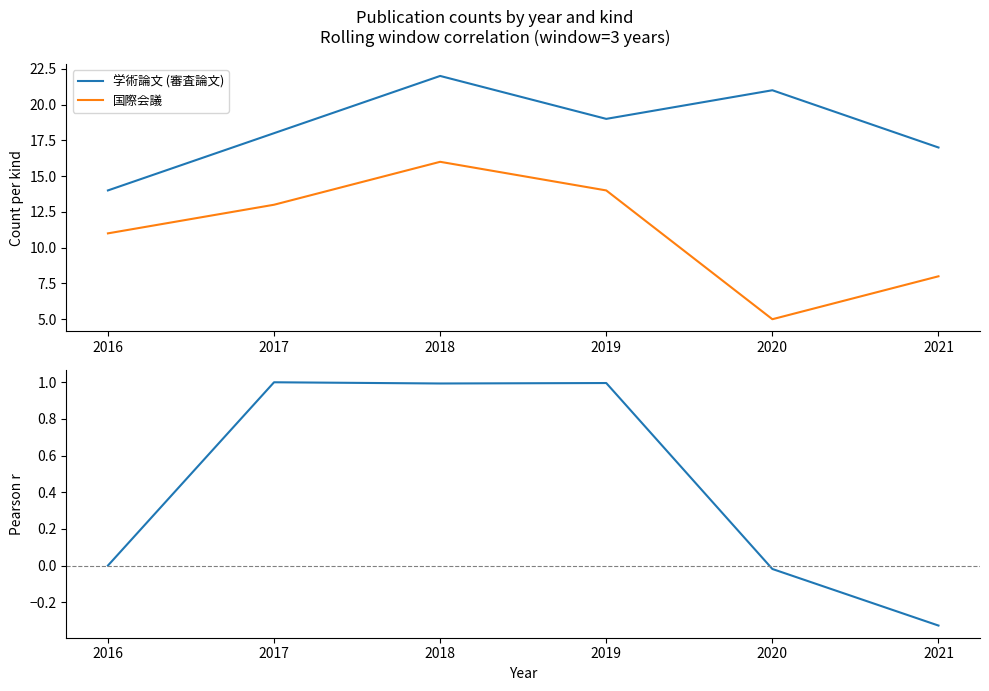

The 国際会議 series shows 10.4 at 2018. True or false?

False